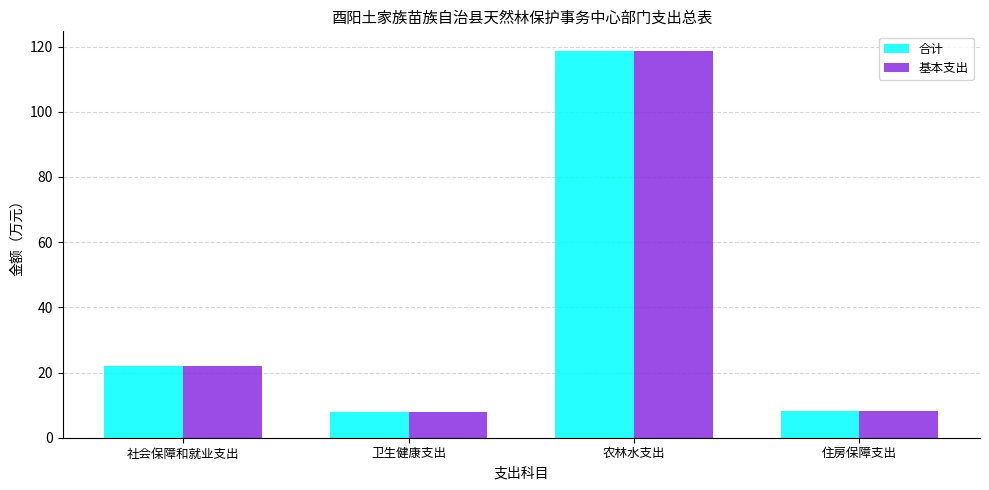

At which label does 合计 reach its peak?

农林水支出